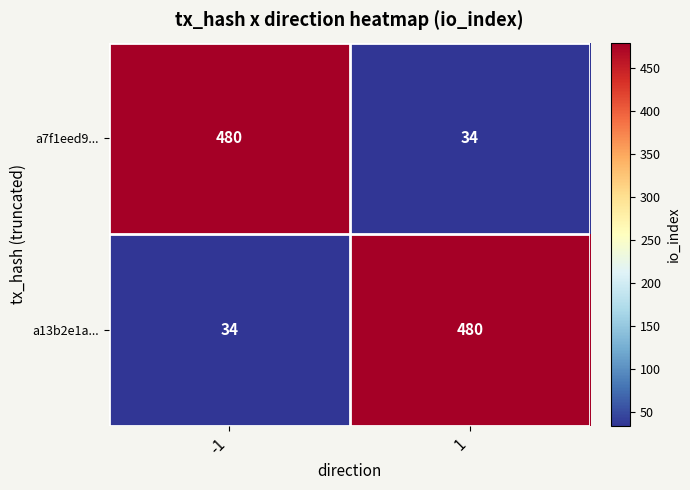

List the labels in order of a7f1eed9... value, smallest first.

1, -1